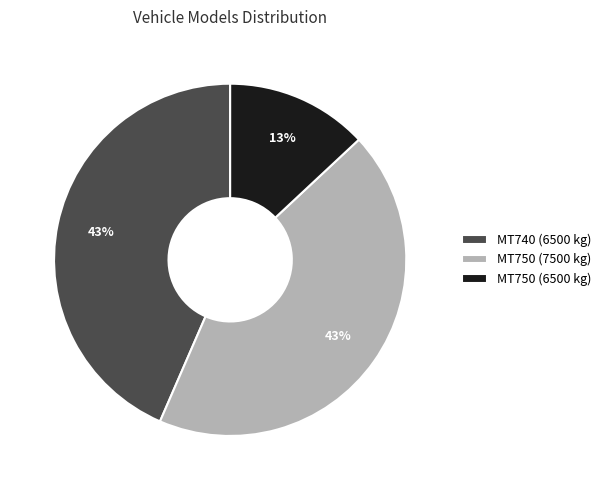

Count the number of slices in the pie.

3